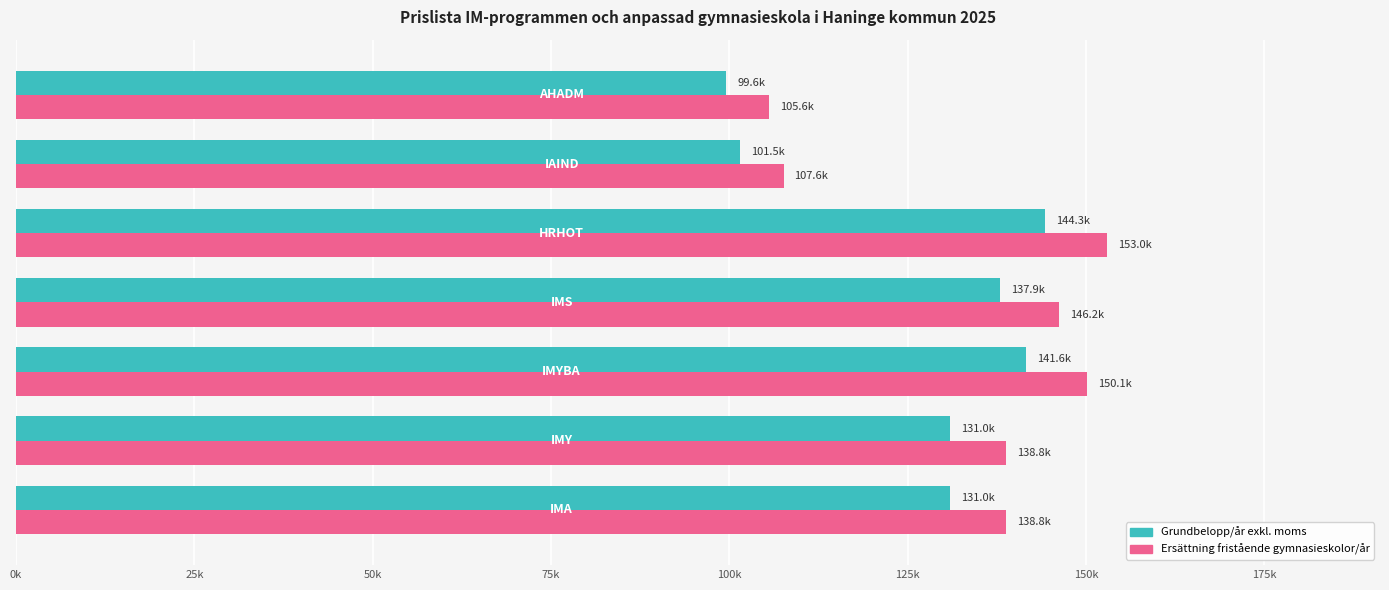

What is the sum of all Ersättning fristående gymnasieskolor/år values?

940.1